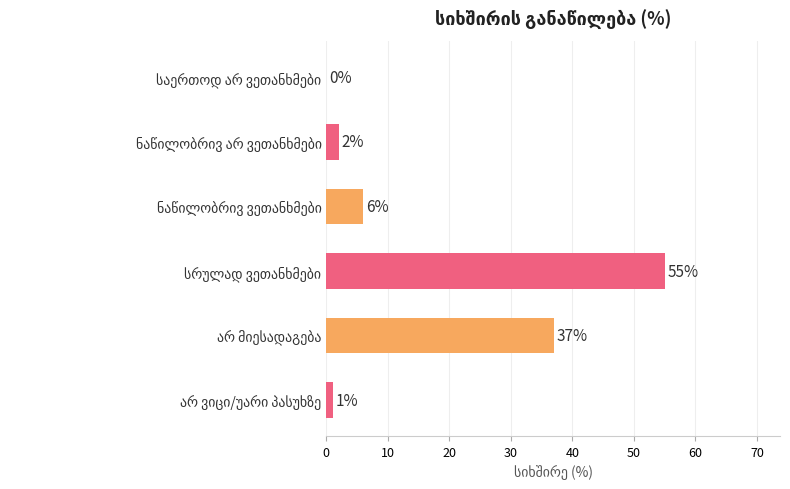

What is the maximum value shown in the chart?

55